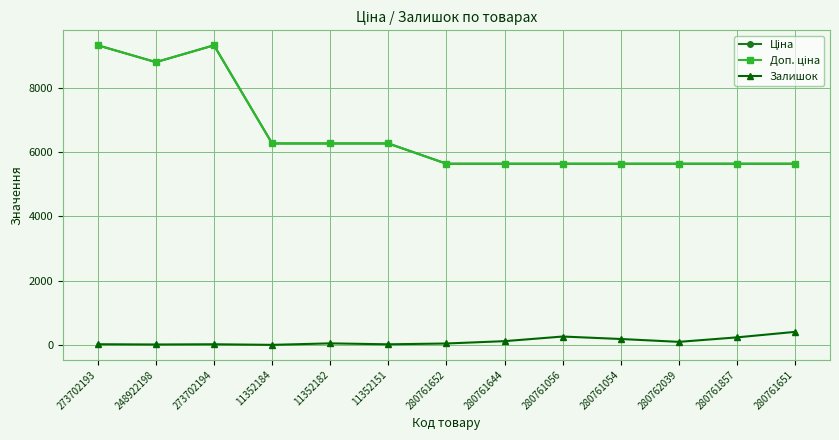

Where is the first local minimum for Доп. ціна?

248922198